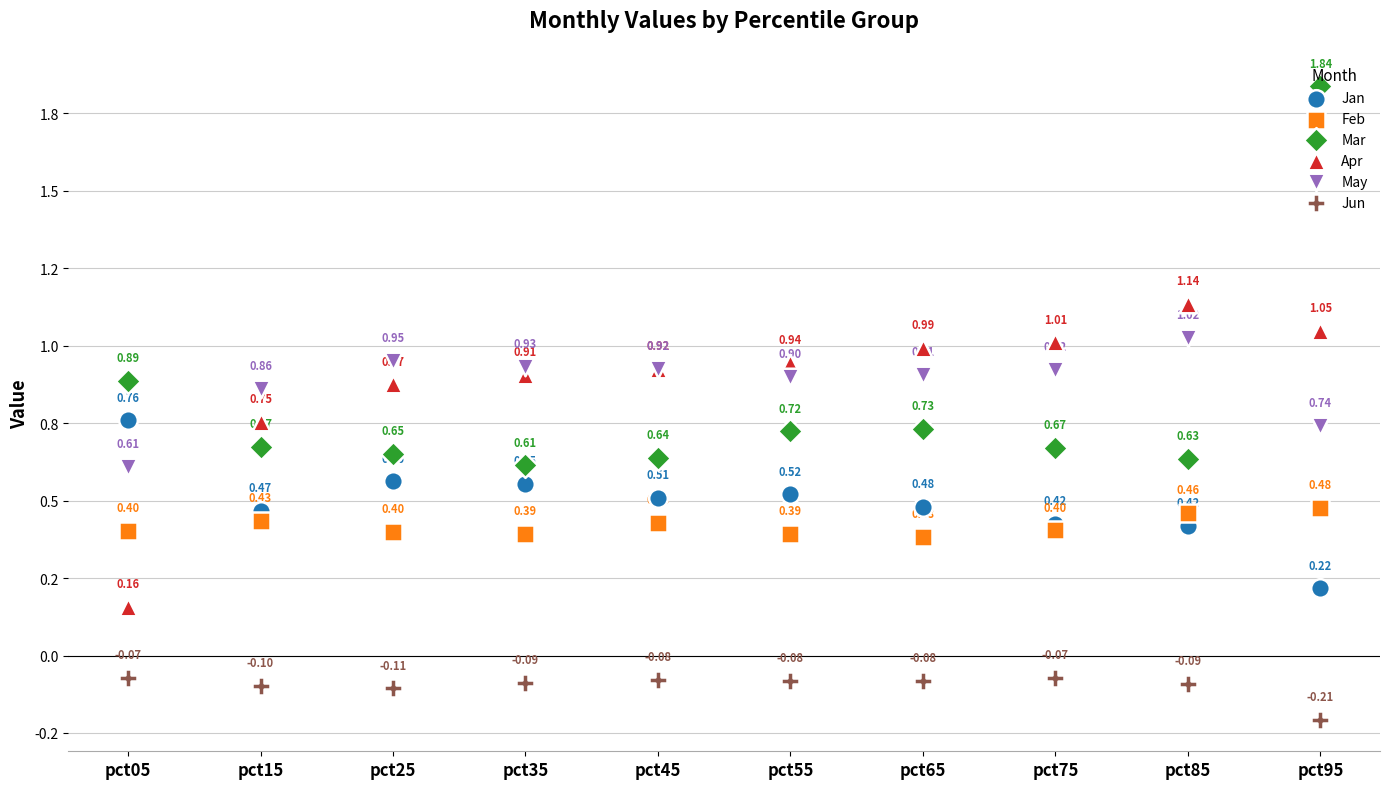

Which series has the largest total across all categories?

May